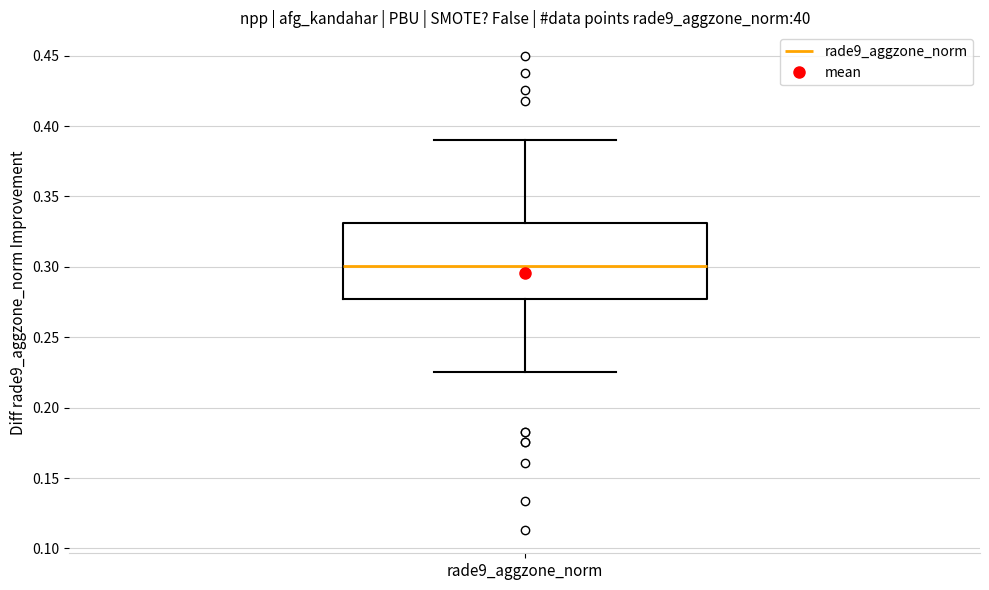

Transcribe this box plot: give where the median line is, the range the box spans, and where the two whiskers end, as read against the y-axis. The values are not printed on the chart, so give them approximately, as read against the axis.

median 0.300, box 0.275 to 0.330, whiskers 0.225 to 0.390